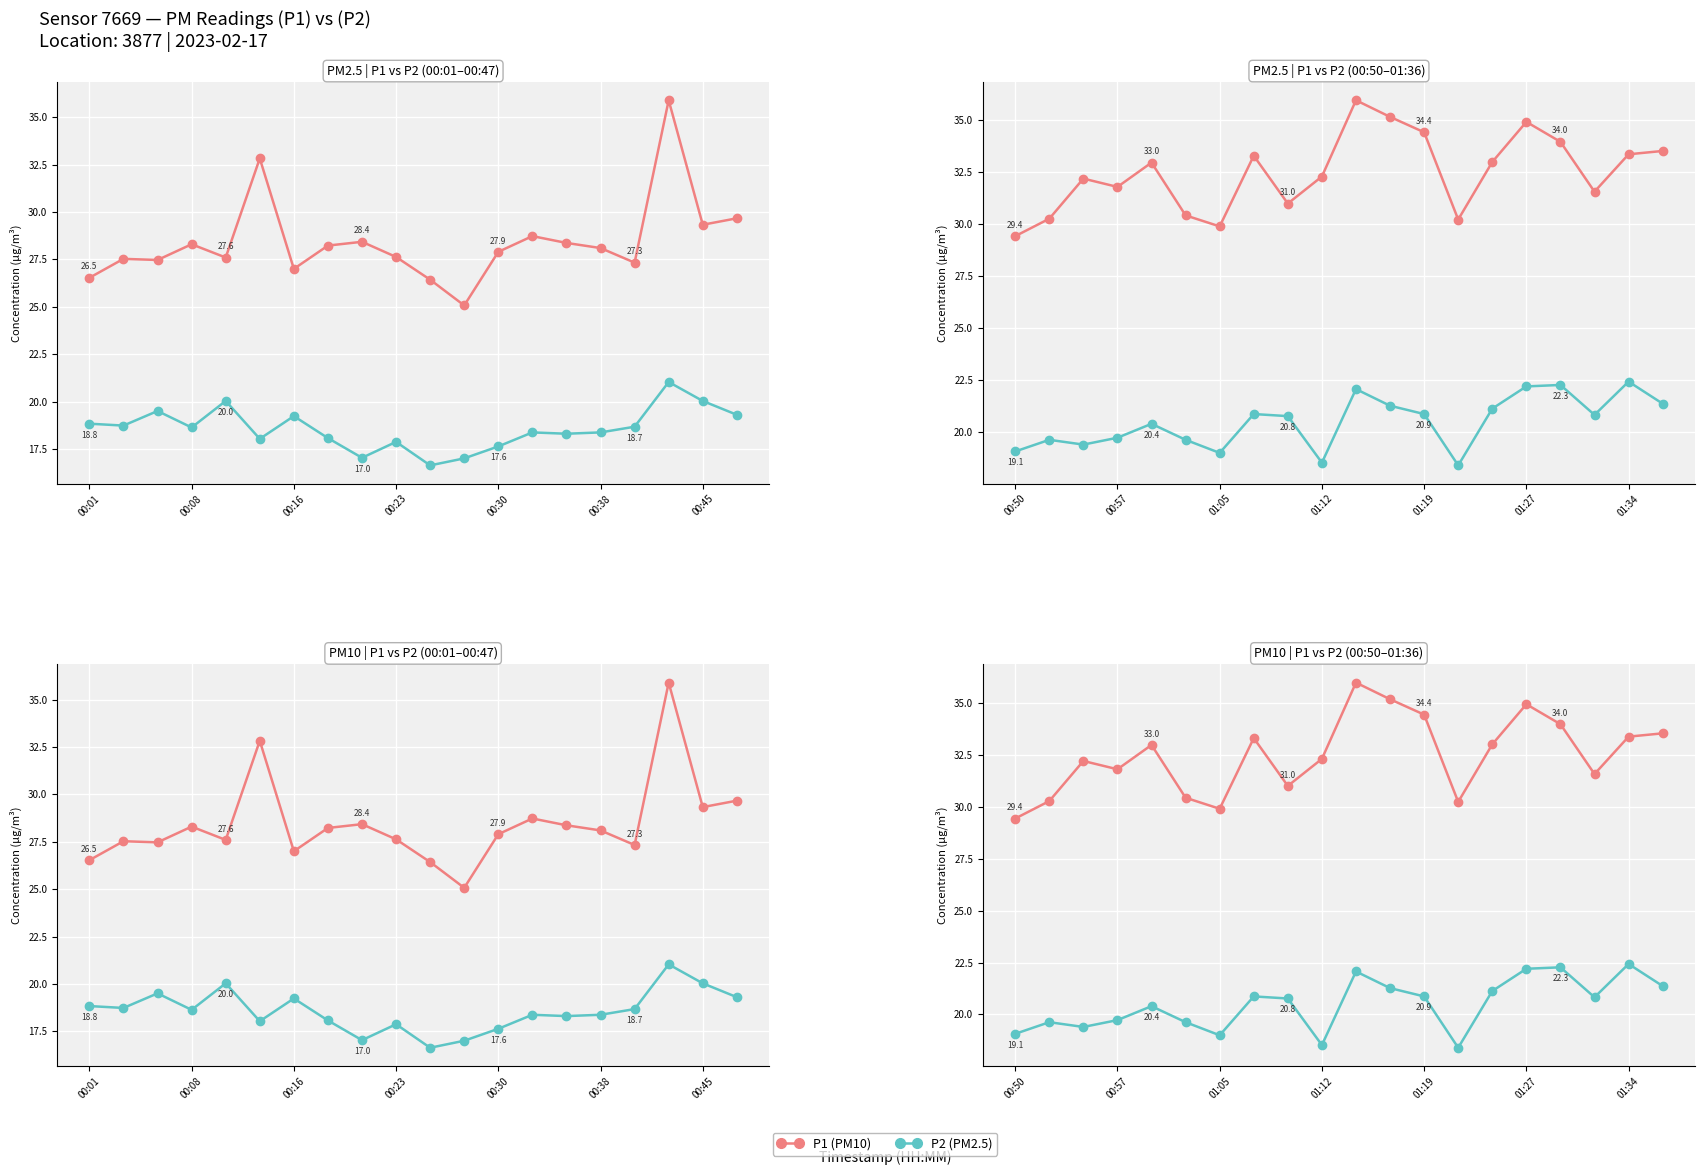

True or false: P2 (PM2.5) and P1 (PM10) intersect in this chart.

False